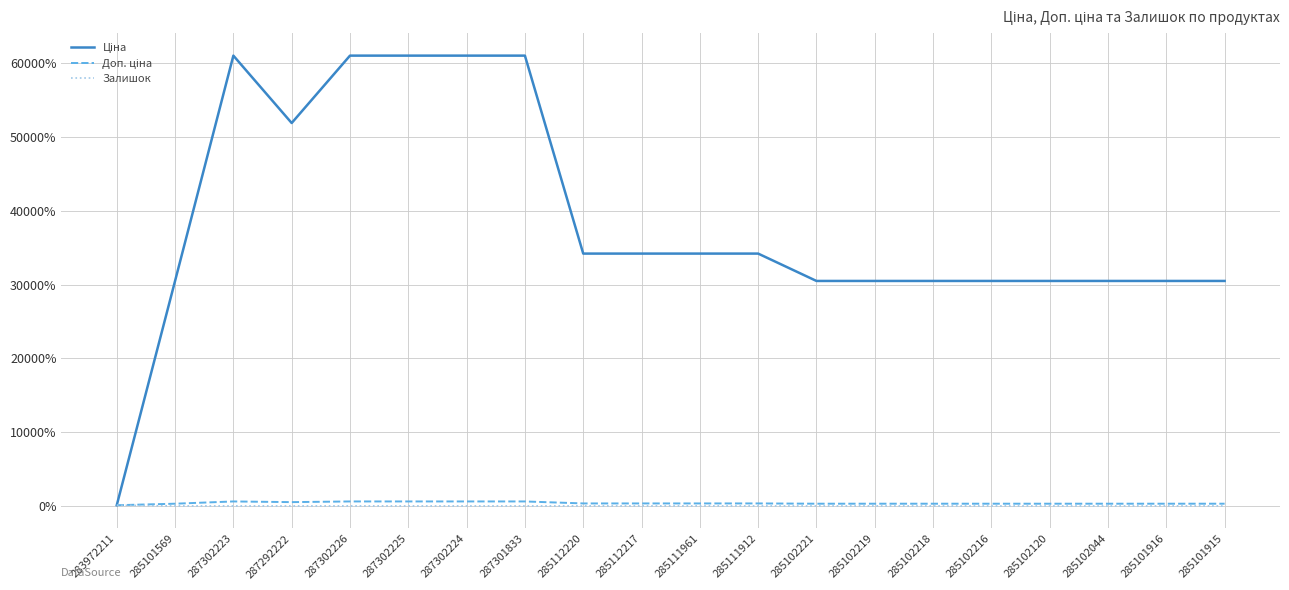

What is the maximum value shown in the chart?

61044.9